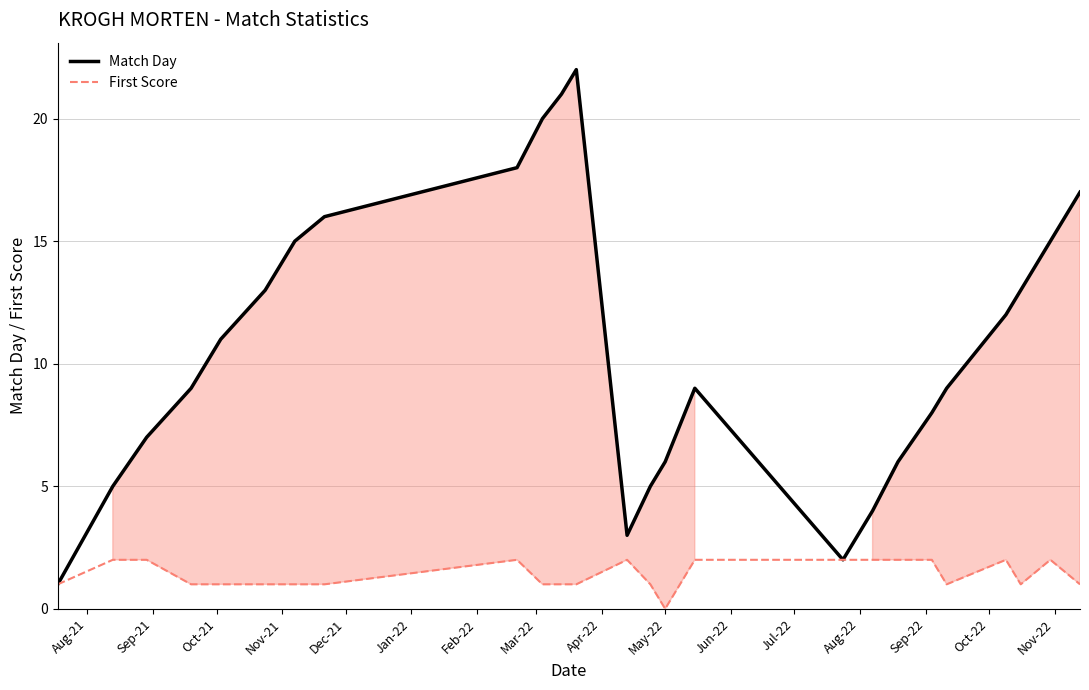

Which series has the largest range (max minus min)?

Match Day